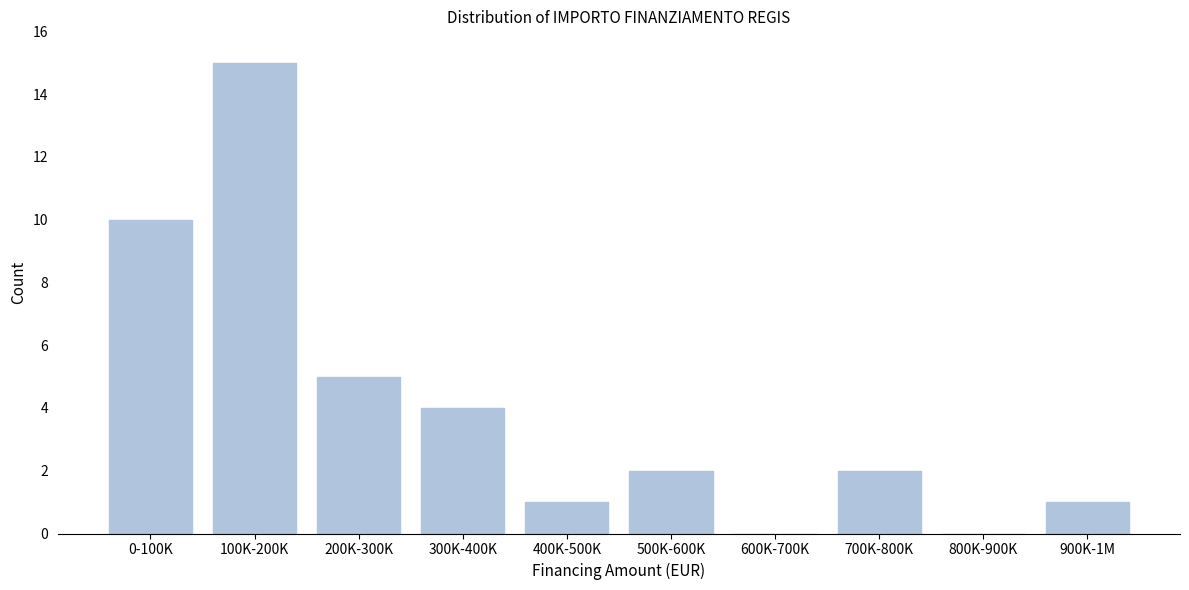

Reading left to right, list all the values displayed in this chart.

0-100K=10	100K-200K=15	200K-300K=5	300K-400K=4	400K-500K=1	500K-600K=2	600K-700K=0	700K-800K=2	800K-900K=0	900K-1M=1